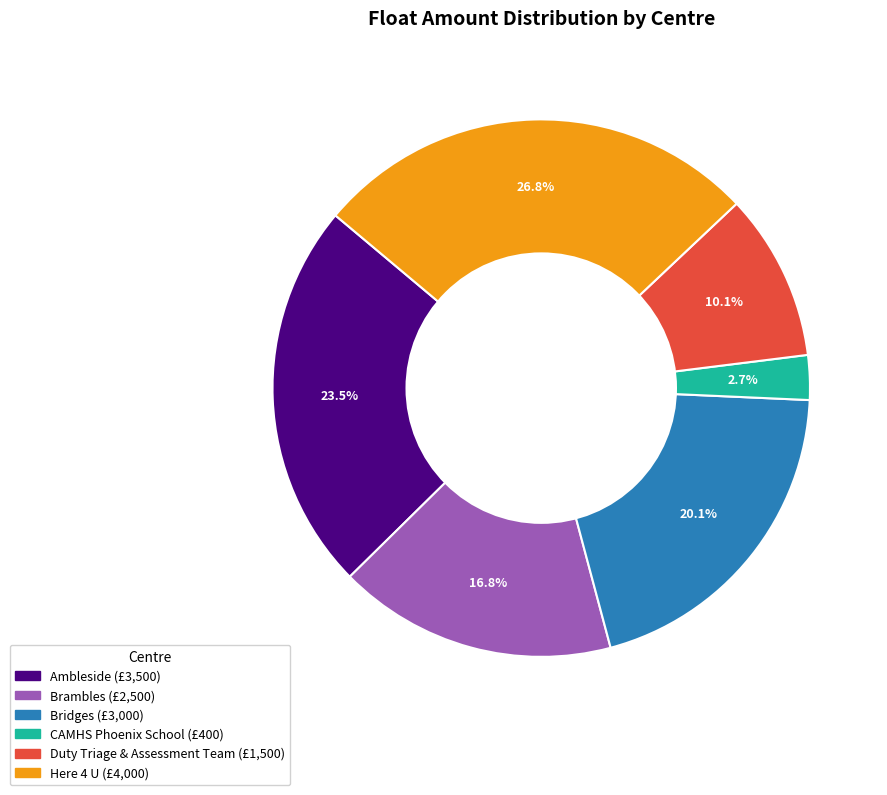

Which has a higher value, Bridges or Here 4 U?

Here 4 U